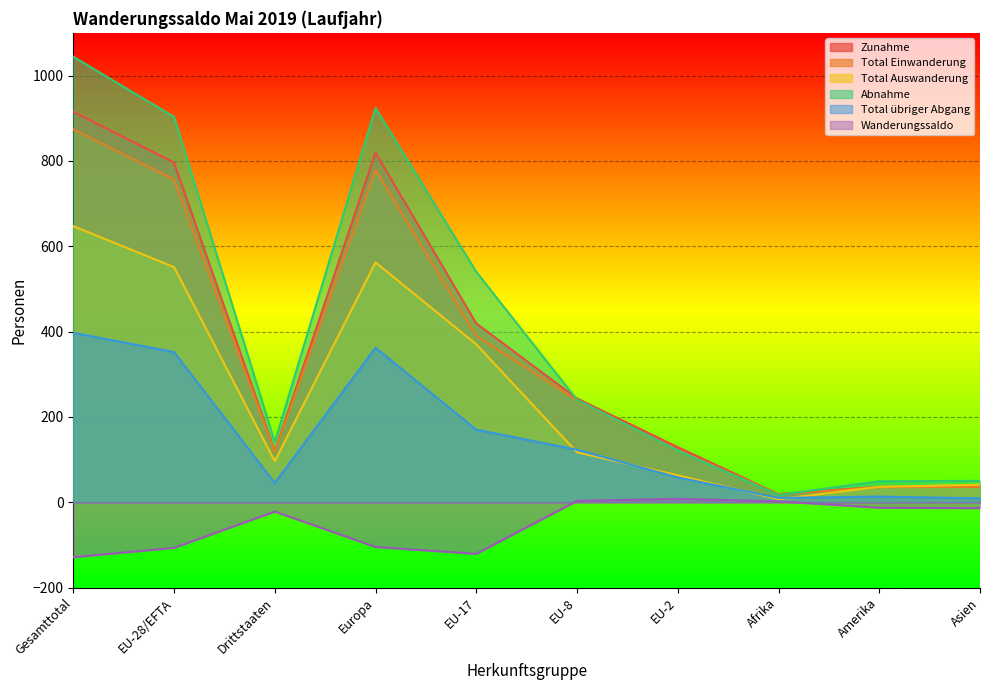

The value of Abnahme at Afrika is 17. True or false?

True